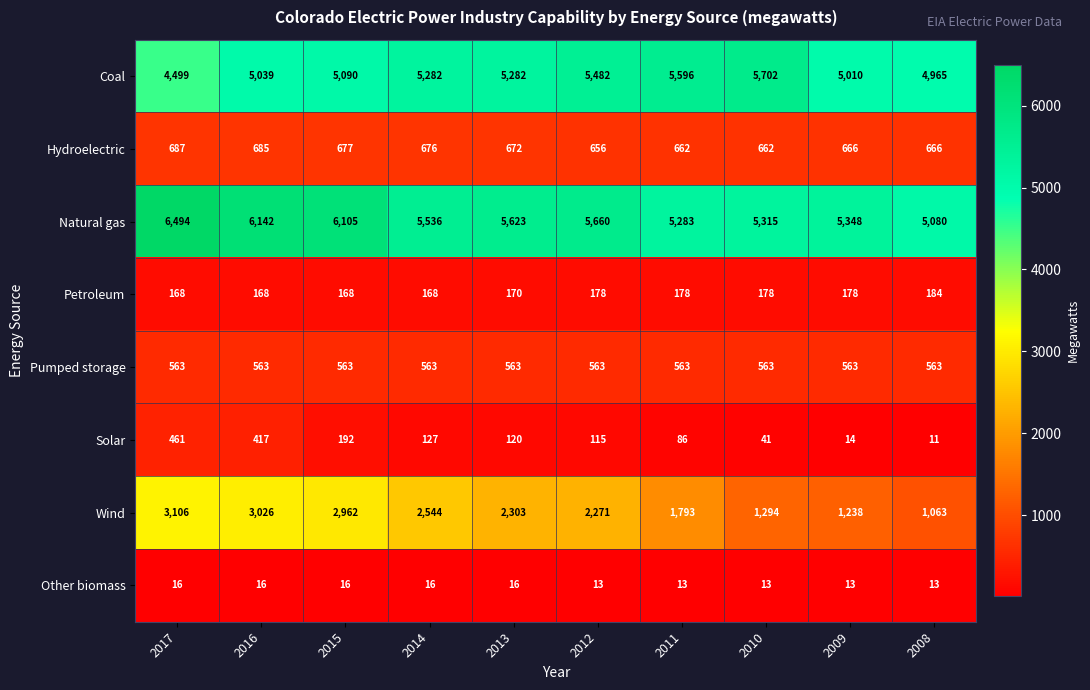

Count the number of categories in the chart.

10